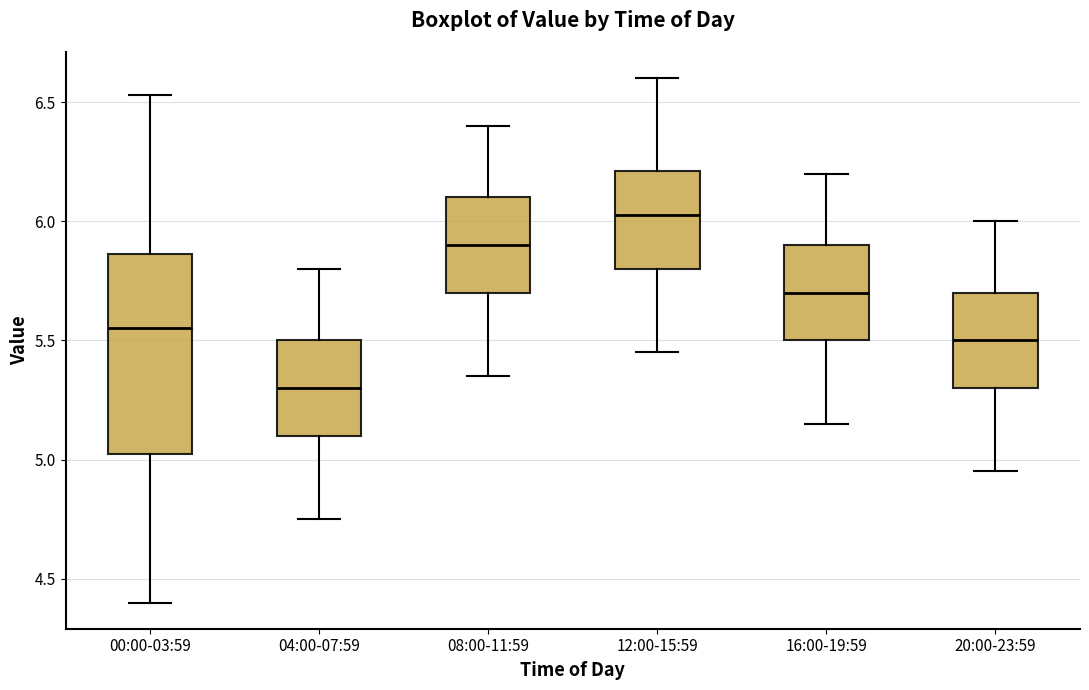

Reading left to right, transcribe this box plot: for each box, give where its median line is, the range the box spans, and where its two whiskers end, as read against the y-axis. The values are not printed on the chart, so give them approximately, as read against the axis.

00:00-03:59: median 5.55, box 5.00 to 5.85, whiskers 4.40 to 6.55
04:00-07:59: median 5.30, box 5.10 to 5.50, whiskers 4.75 to 5.80
08:00-11:59: median 5.90, box 5.70 to 6.10, whiskers 5.35 to 6.40
12:00-15:59: median 6.05, box 5.80 to 6.20, whiskers 5.45 to 6.60
16:00-19:59: median 5.70, box 5.50 to 5.90, whiskers 5.15 to 6.20
20:00-23:59: median 5.50, box 5.30 to 5.70, whiskers 4.95 to 6.00